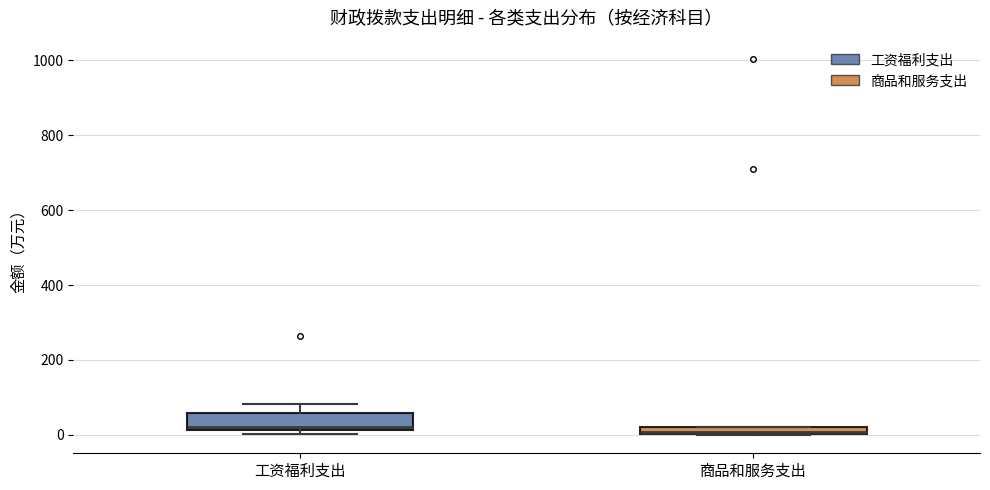

Where does the upper whisker of the box for 工资福利支出 end on the y-axis? The values are not printed on the chart, so give them approximately, as read against the axis.

80